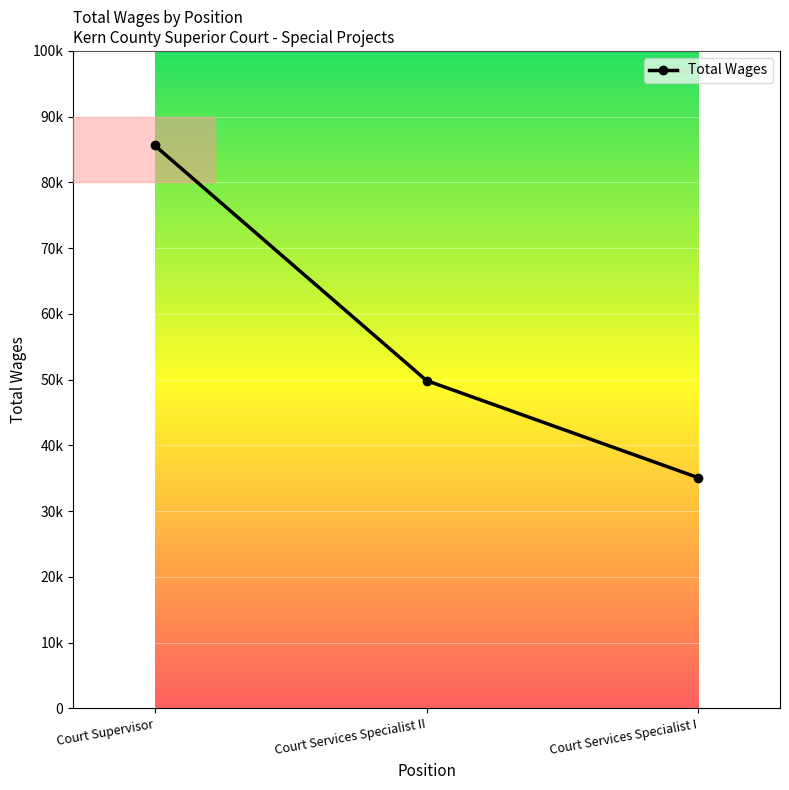

Count the values in the range 35076 to 85628.

3